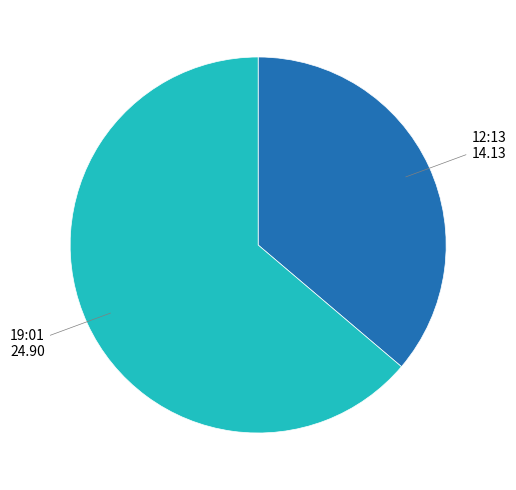

The 12:13 slice represents 36% of the pie. True or false?

True